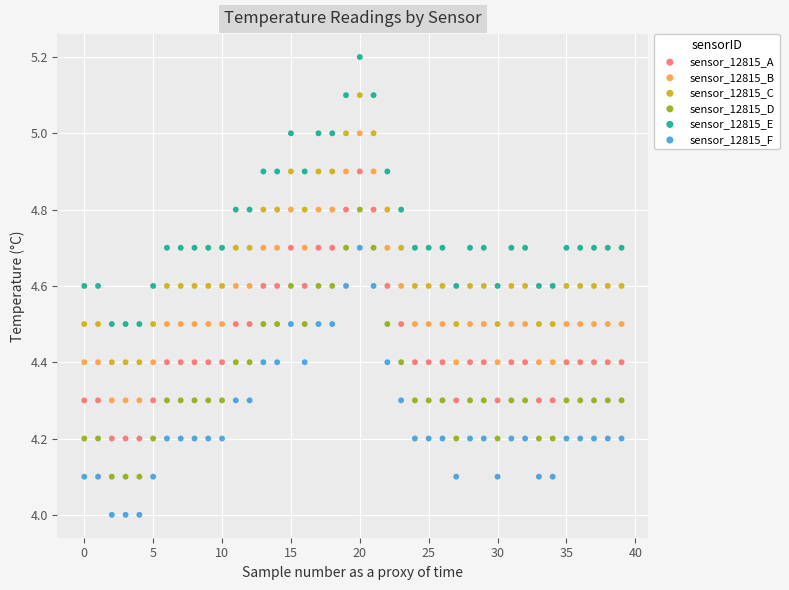

Which series reaches the minimum Y coordinate?

sensor_12815_F